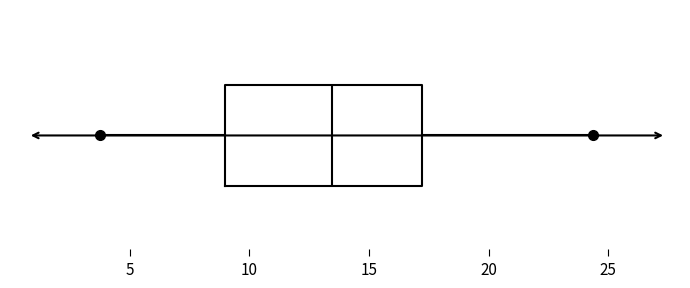

Read this box plot against the x-axis: the position of the median line, the range covered by the box, and the ends of both whiskers. The values are not printed on the chart, so give them approximately, as read against the axis.

median 13.5, box 9.0 to 17.0, whiskers 4.0 to 24.5